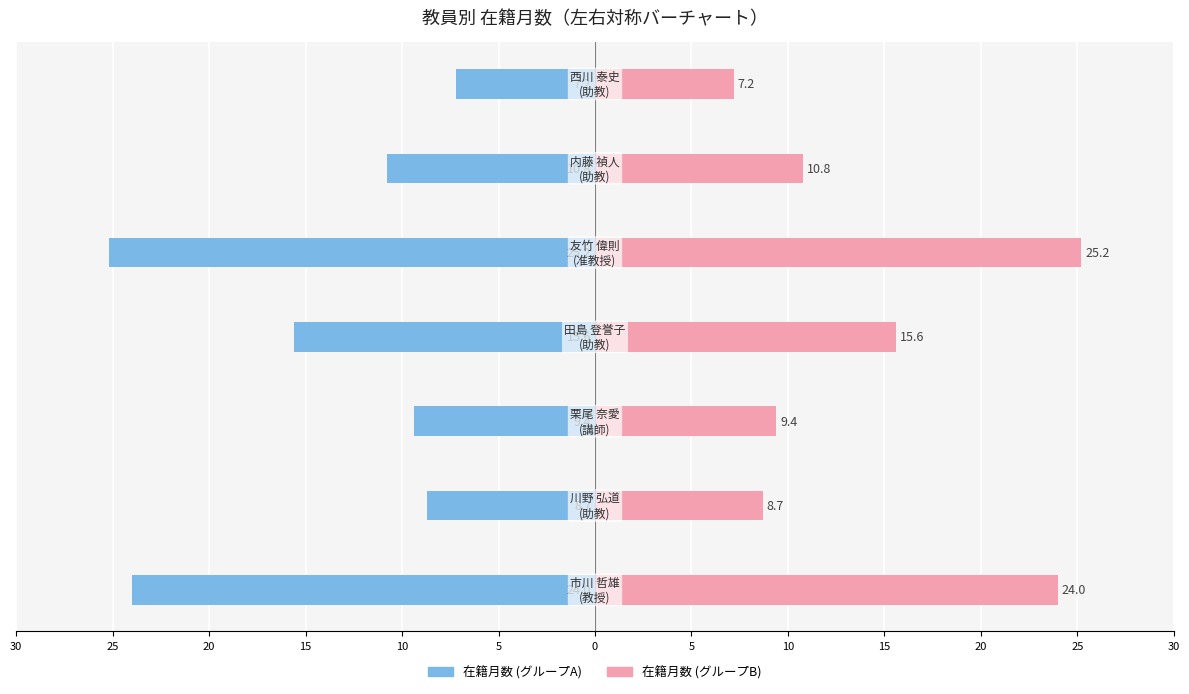

Rank the series at 20 from highest to lowest value.

在籍月数 (右), 在籍月数 (左)